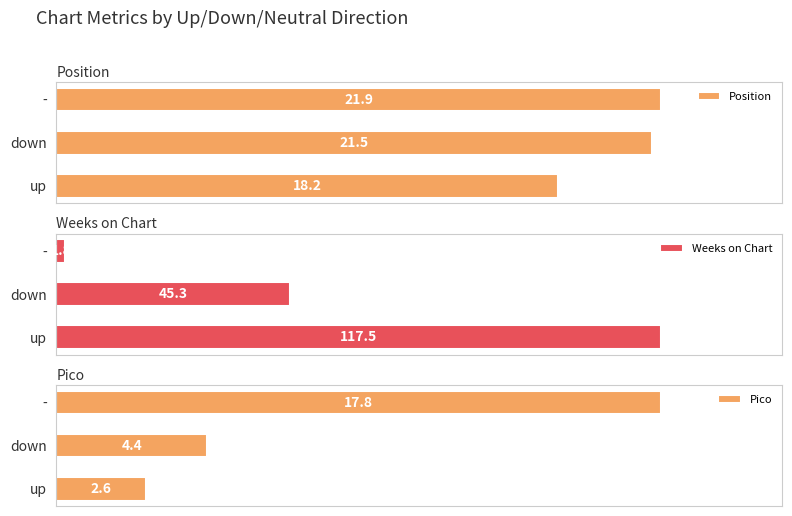

What is the average value of the Pico series?

8.3